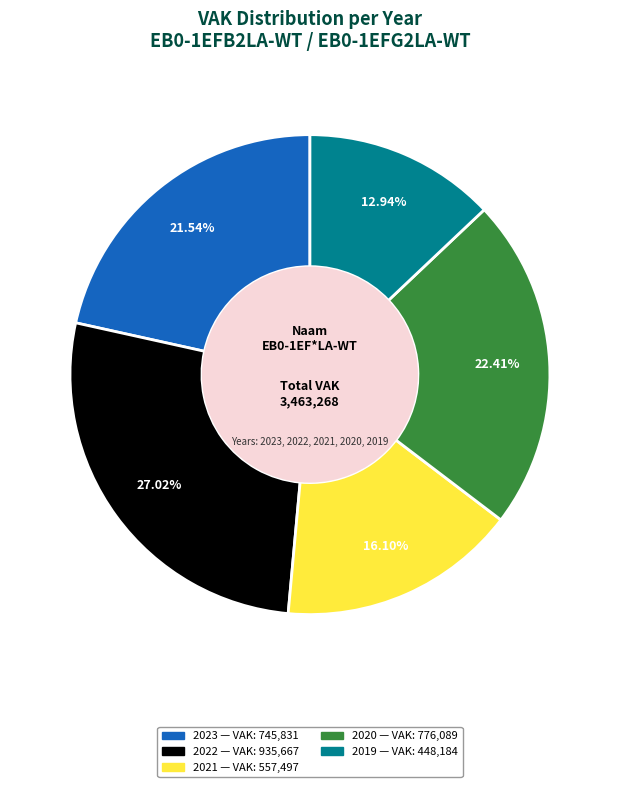

Does any single category account for the majority?

No